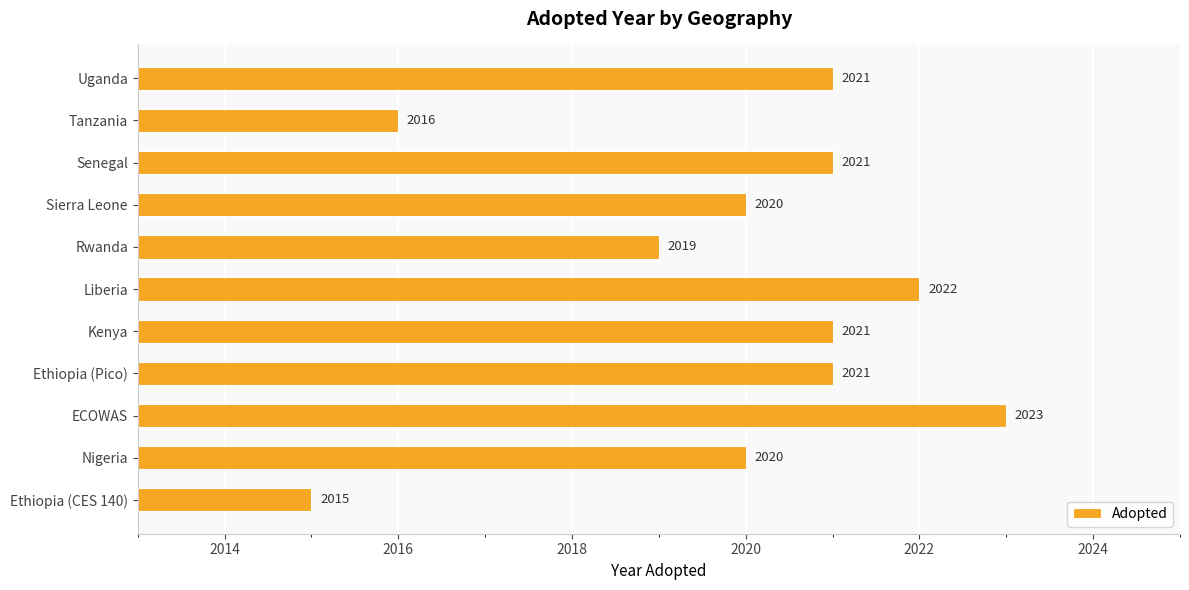

At which label is the value closest to 2019?

Rwanda